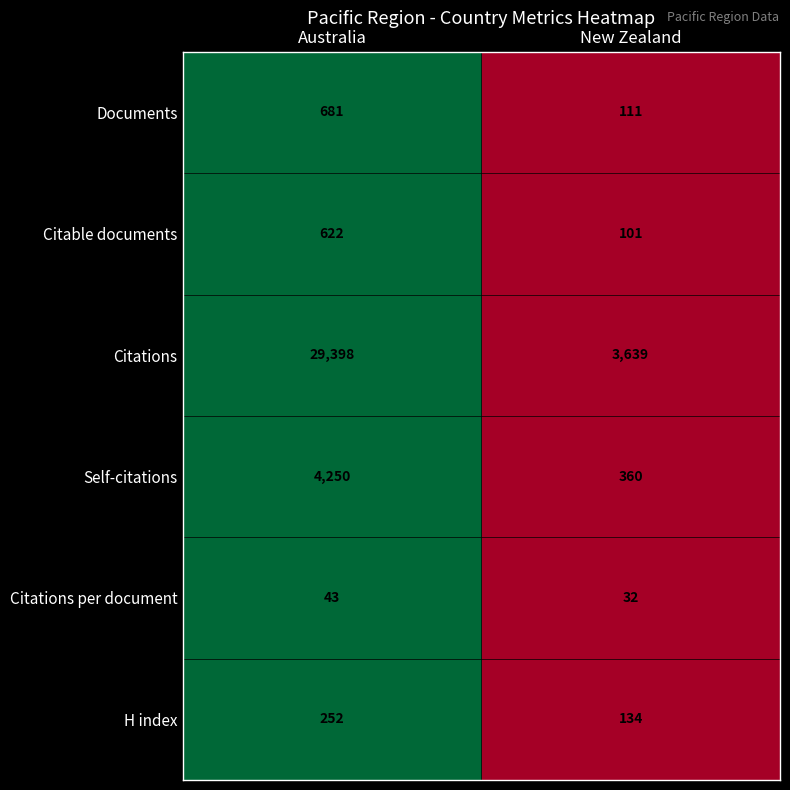

The value of Documents at New Zealand is 198. True or false?

False